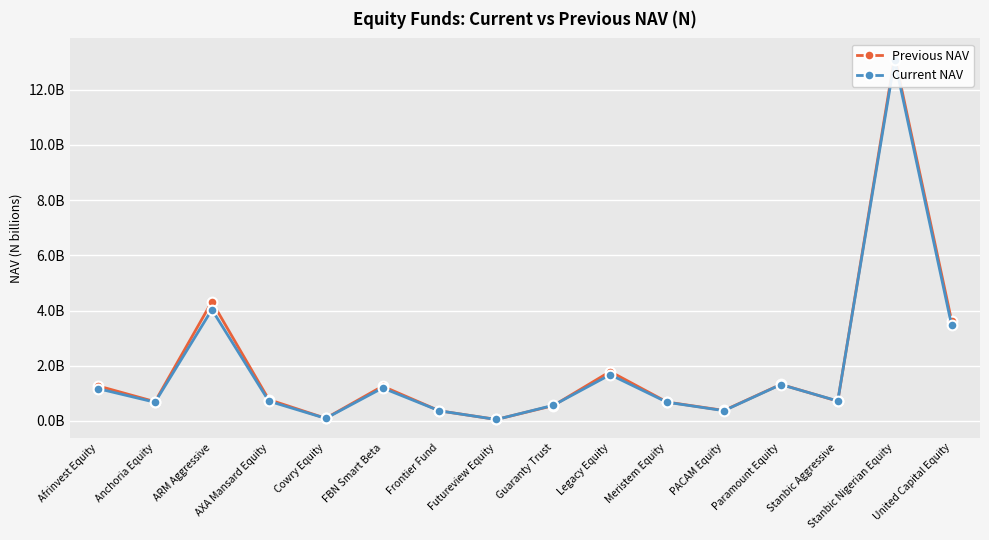

Between Guaranty Trust and Legacy Equity, which series saw the biggest shift?

Previous NAV